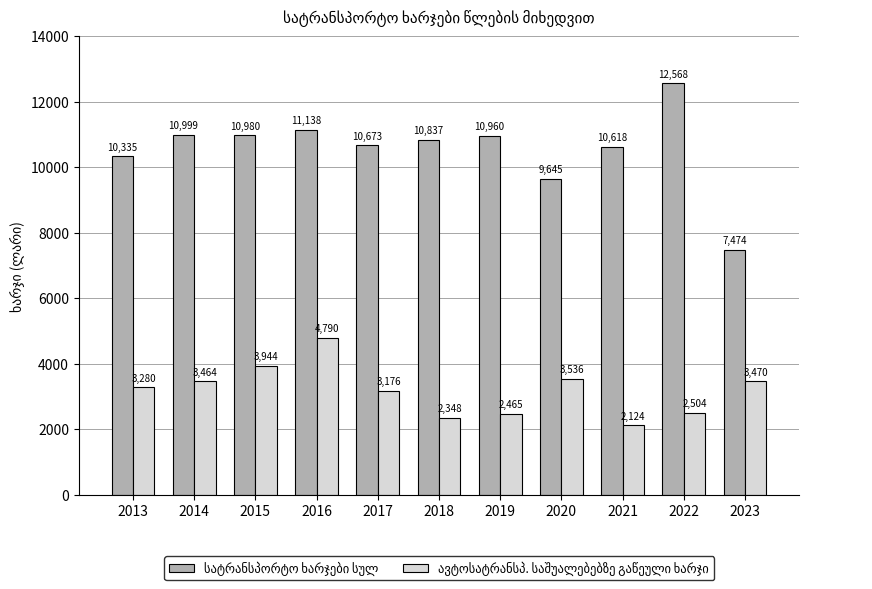

At which category is the sum across all series the highest?

2016